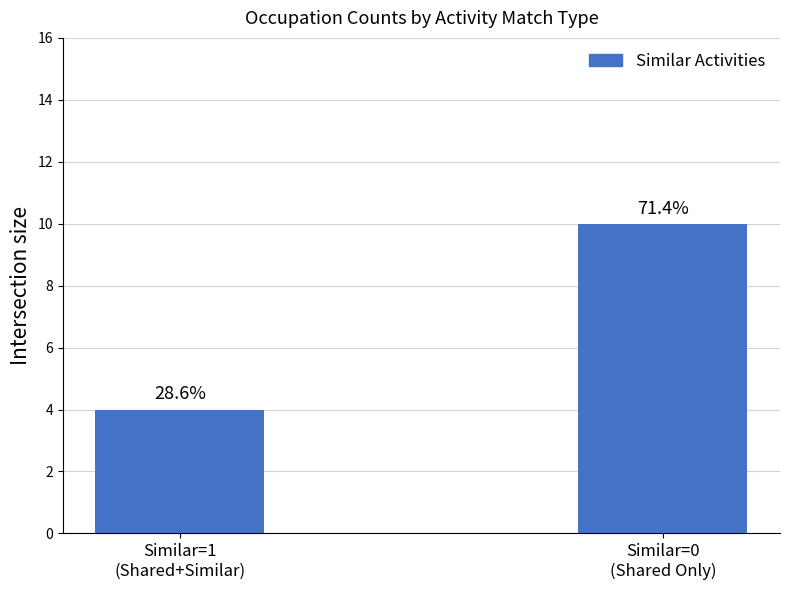

How many values are between 4 and 10?

2